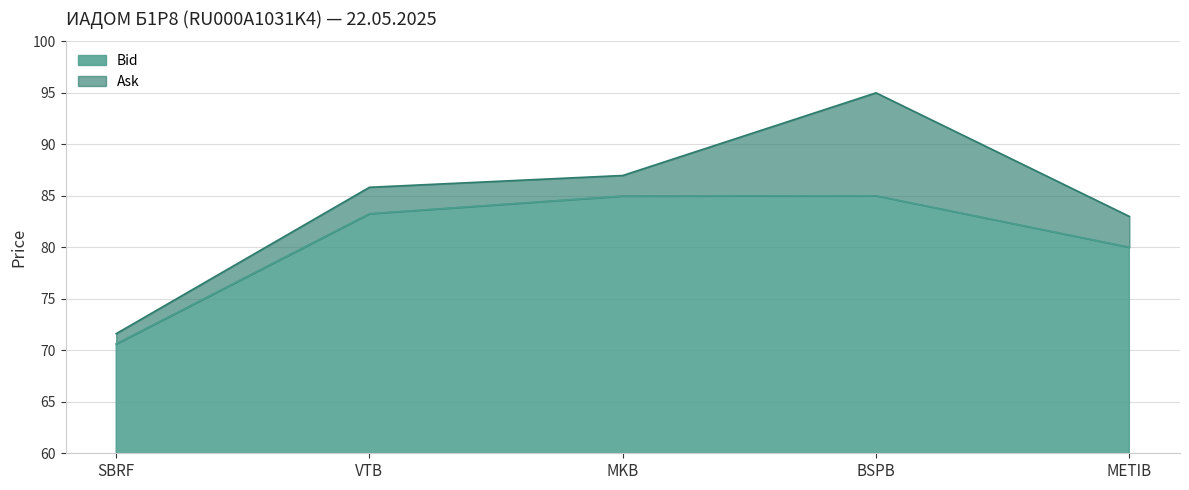

What position from the left is METIB?

5